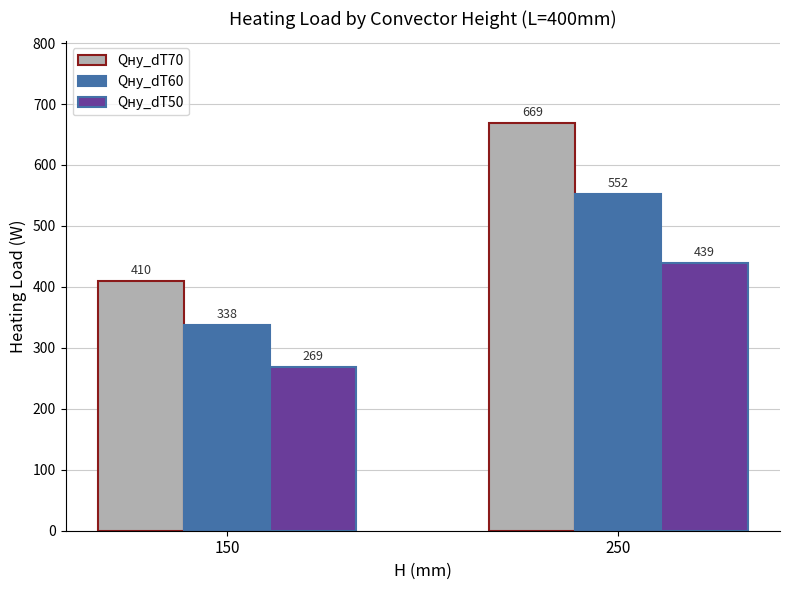

The value of Qну_dT70 at 150 is 410. True or false?

True